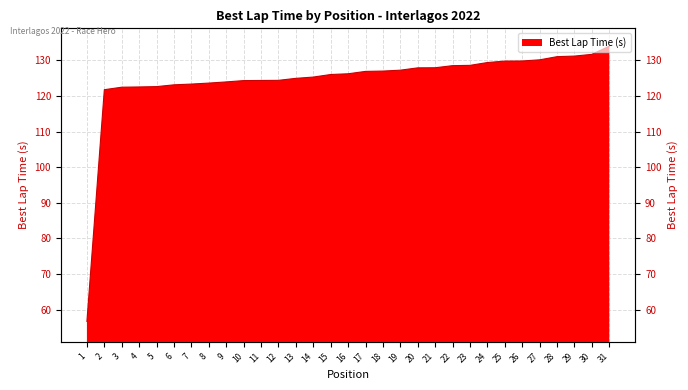

List the labels in order of value, largest first.

31, 30, 29, 28, 27, 26, 25, 24, 23, 22, 21, 20, 19, 18, 17, 16, 15, 14, 13, 12, 11, 10, 9, 8, 7, 6, 5, 4, 3, 2, 1